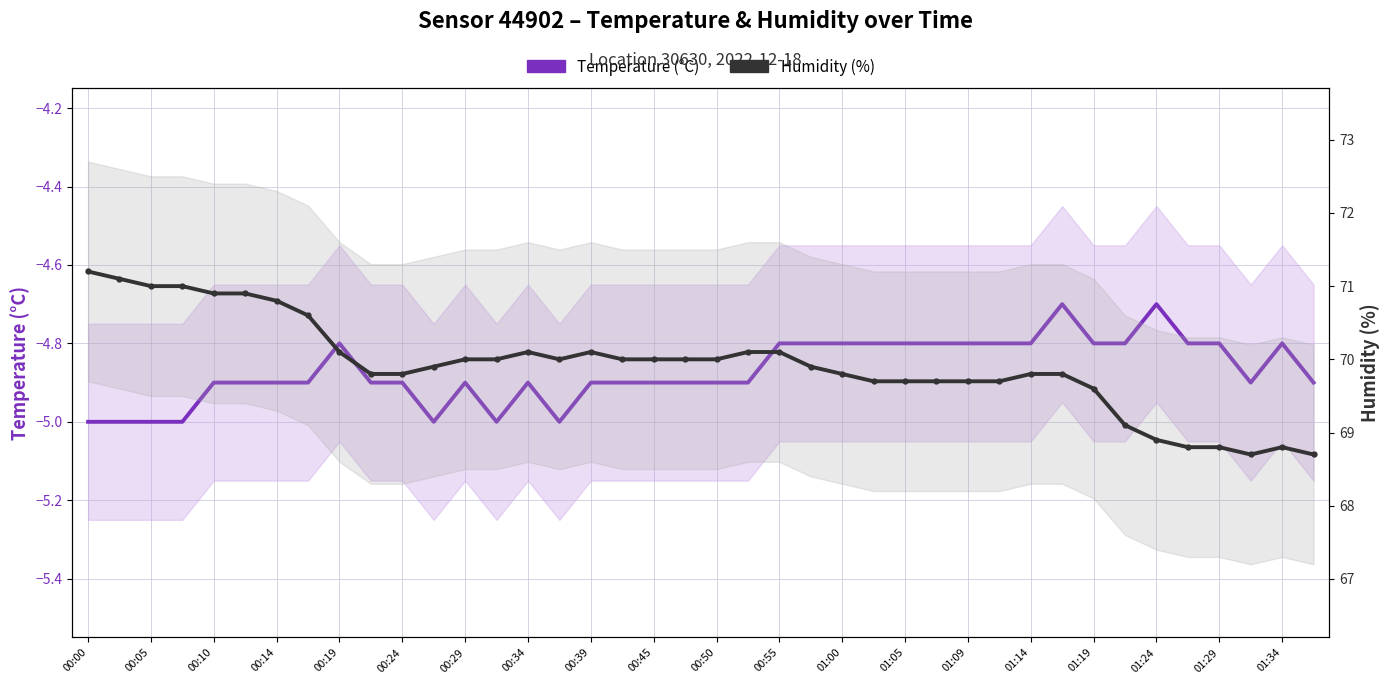

True or false: Temperature (°C) and Humidity (%) cross at least once.

False